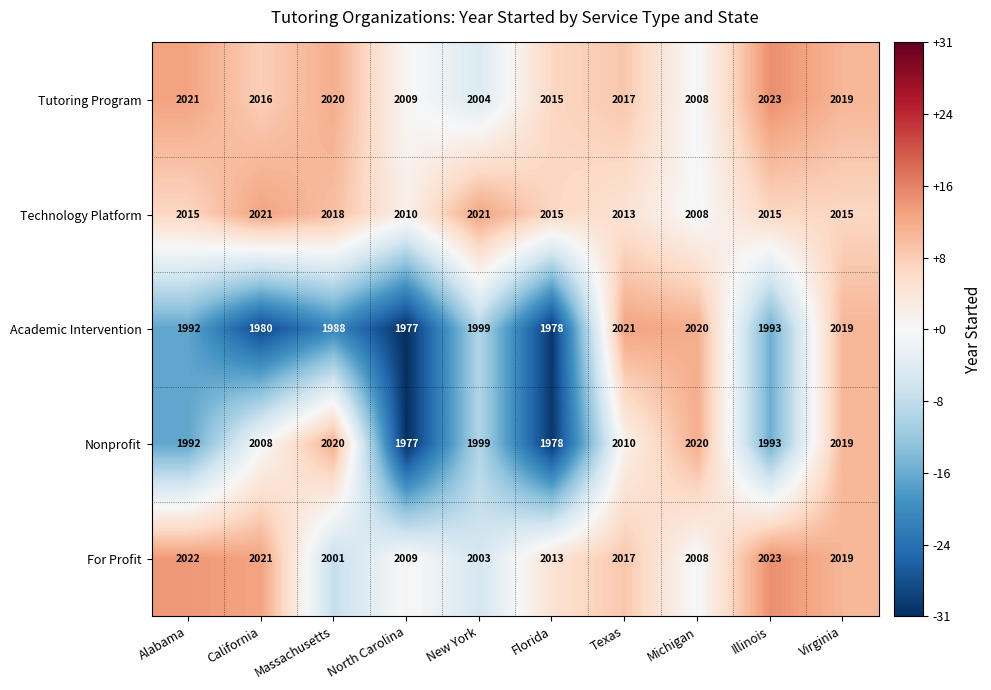

Rank the categories by For Profit value from lowest to highest.

Massachusetts, New York, Michigan, North Carolina, Florida, Texas, Virginia, California, Alabama, Illinois